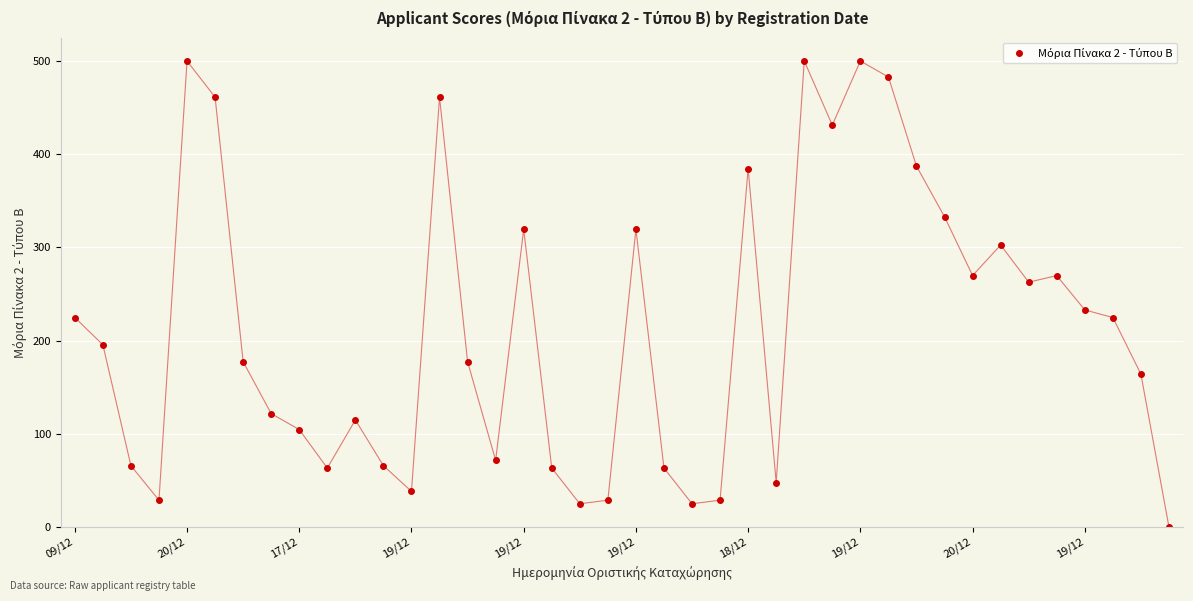

What is the difference between the maximum and second lowest values?

475.0